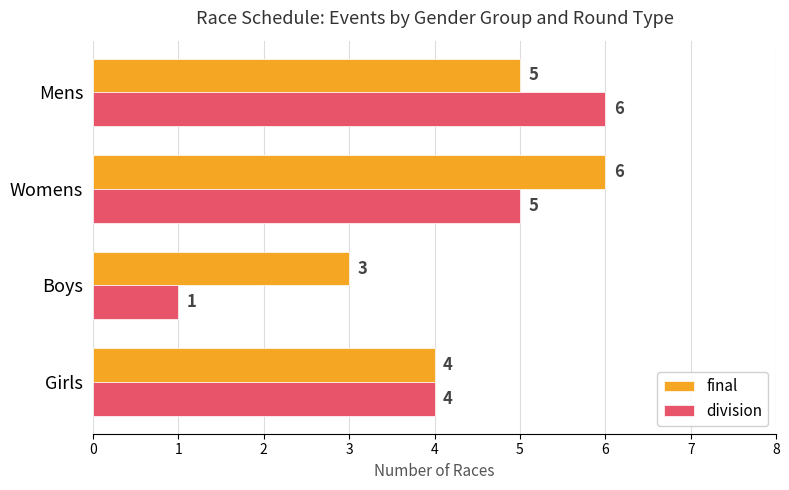

What is the sum of all final values?

18